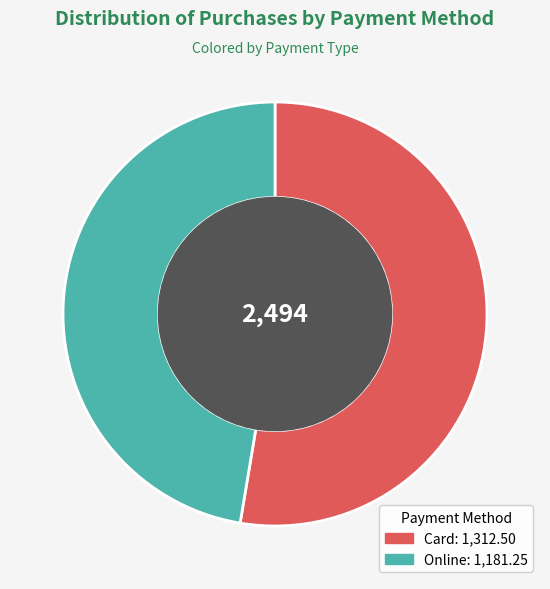

Rank the categories by value from highest to lowest.

Card, Online